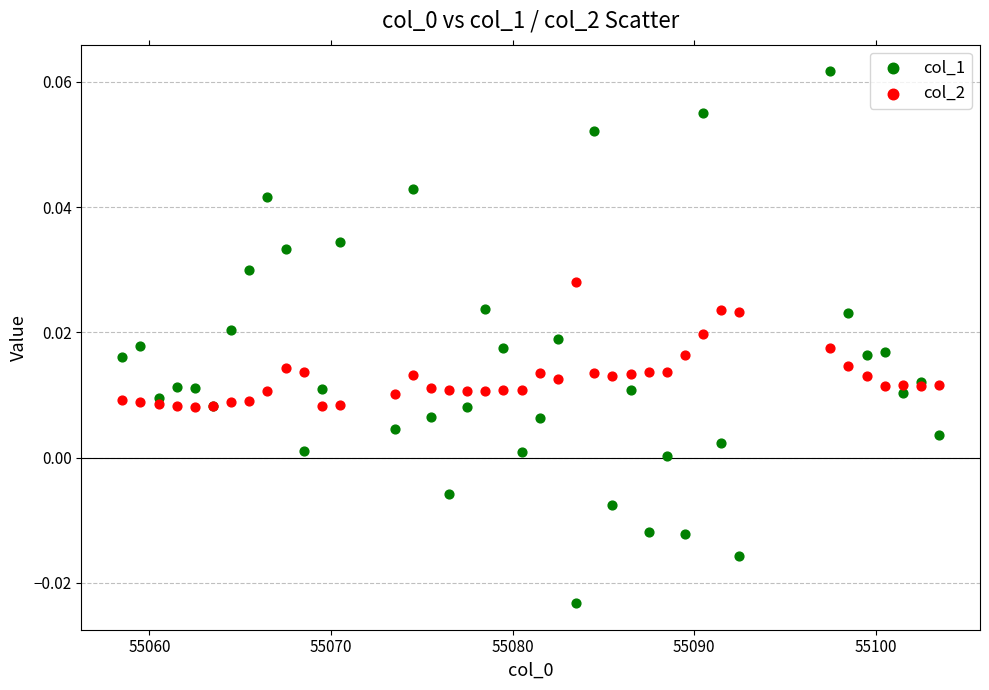

What is the X range (max minus min) for the scatter plot?

45.0